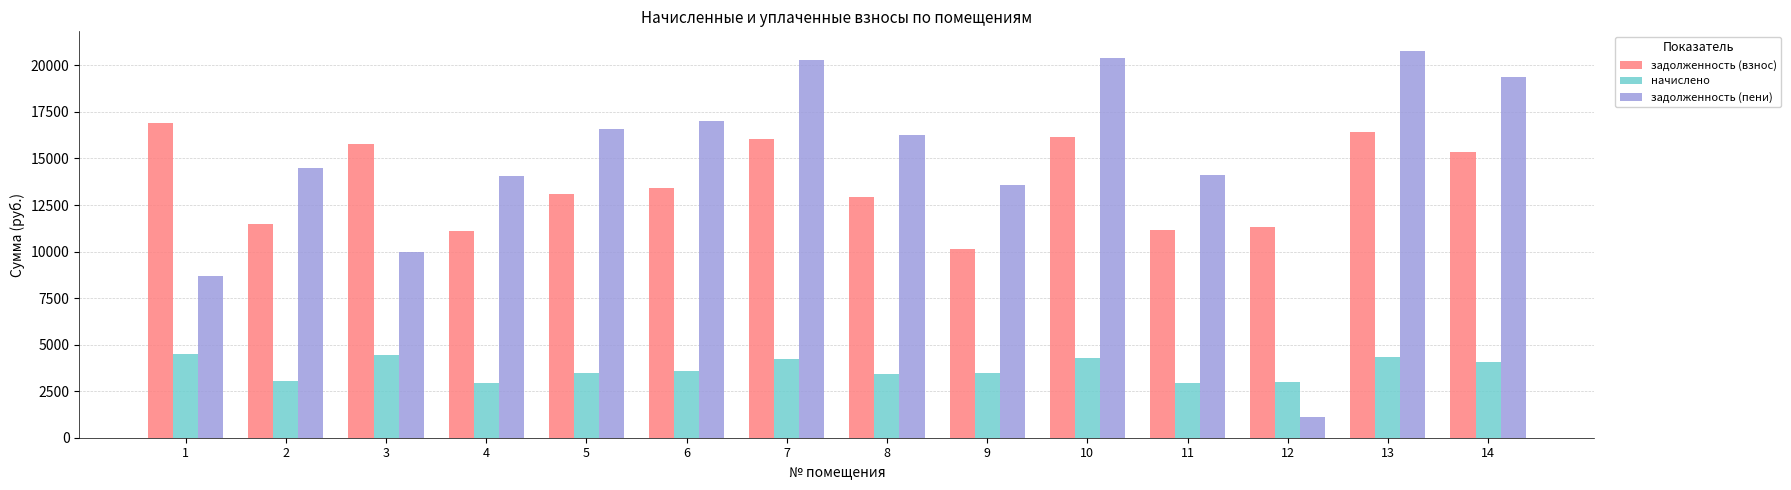

At how many categories does at least one series exceed 2958?

14